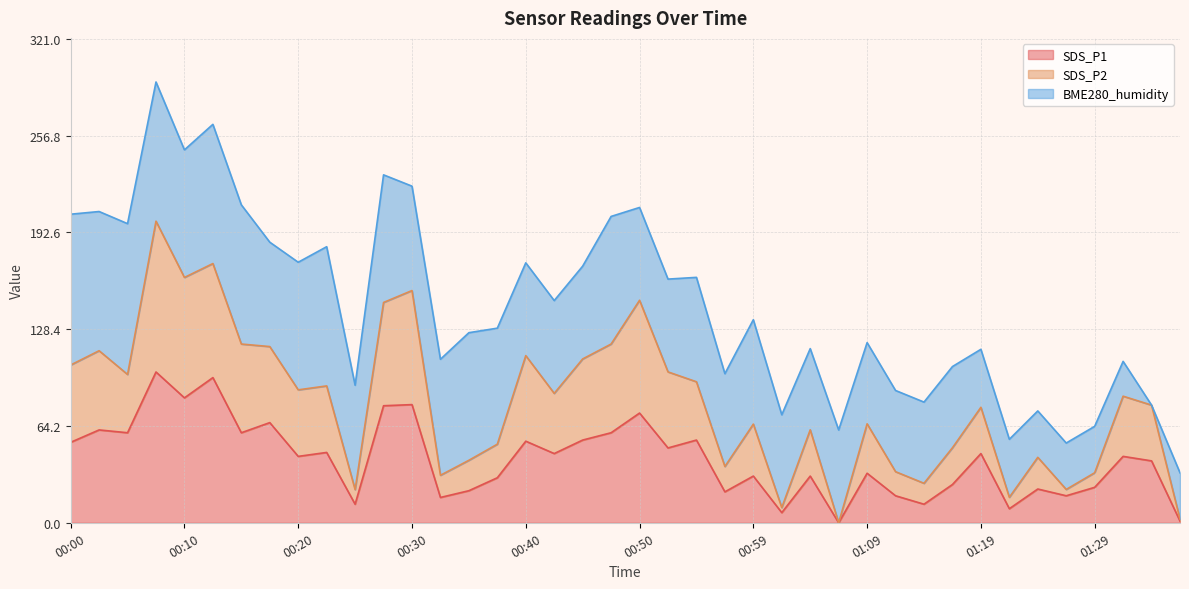

At how many categories does at least one series exceed 123?

6